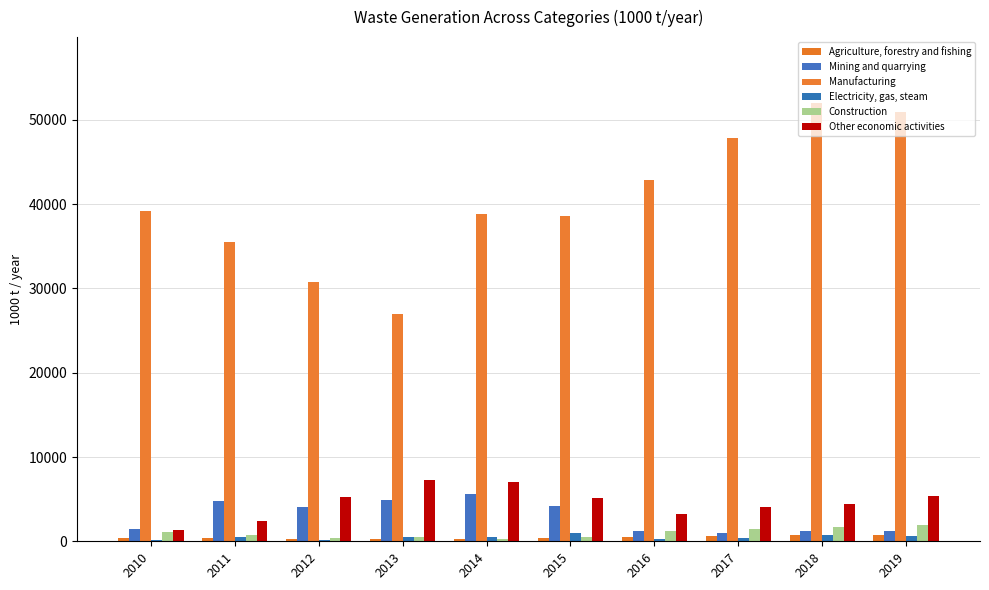

Which category has the lowest value in the Manufacturing series?

2013